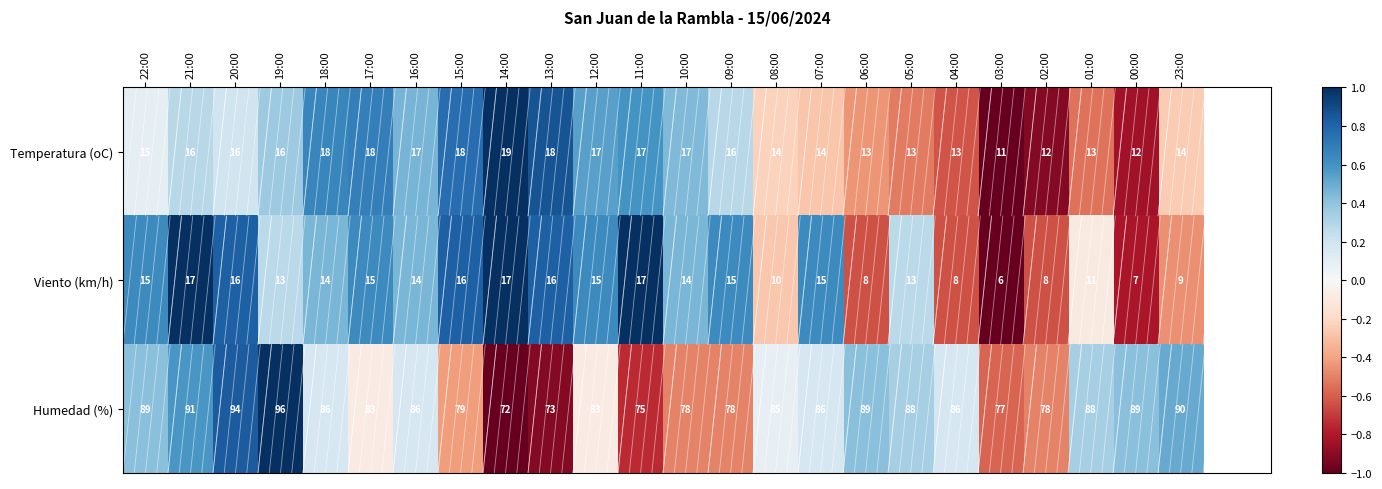

Where does the Viento (km/h) series first go above 14?

22:00